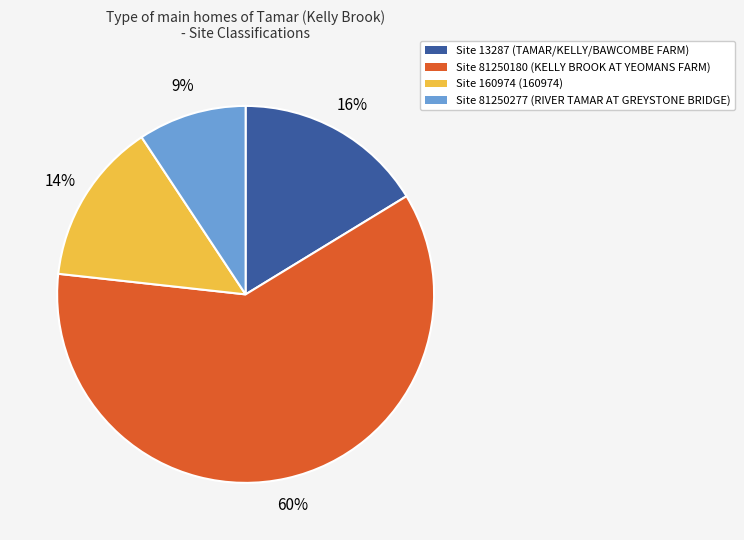

Is the sum of Site 160974 (160974) and Site 13287 (TAMAR/KELLY/BAWCOMBE FARM) greater than half?

No